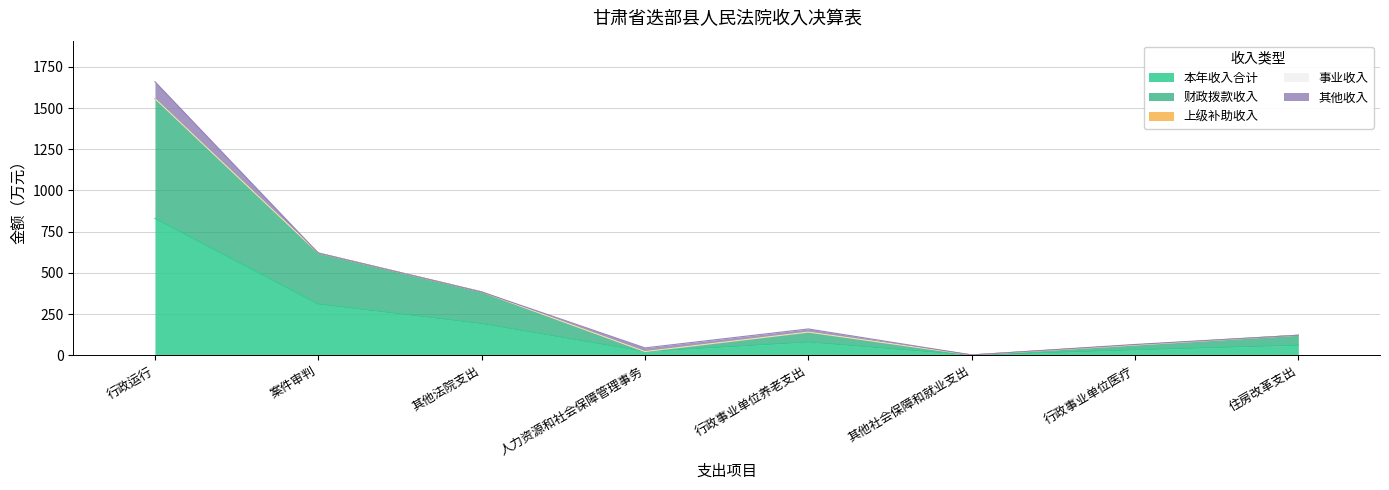

True or false: 上级补助收入 and 本年收入合计 cross at least once.

False